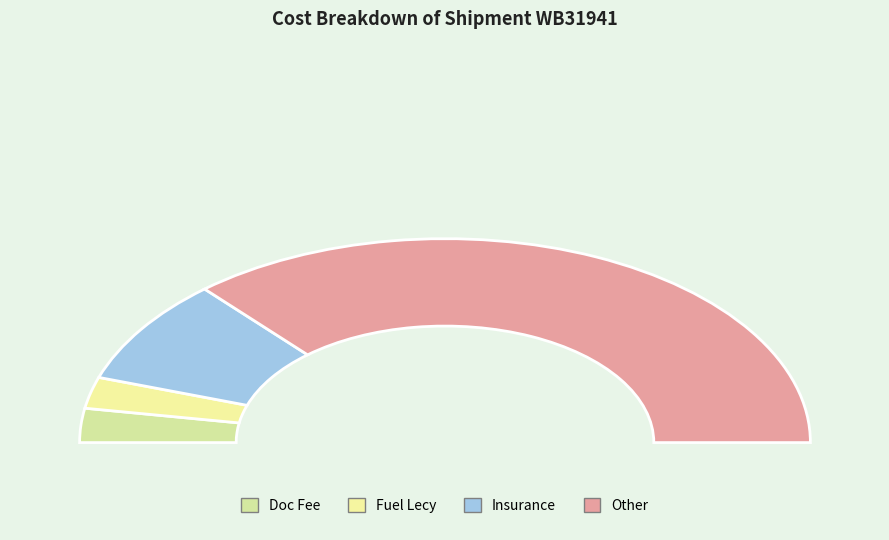

The Basic Chrge slice represents 0% of the pie. True or false?

True